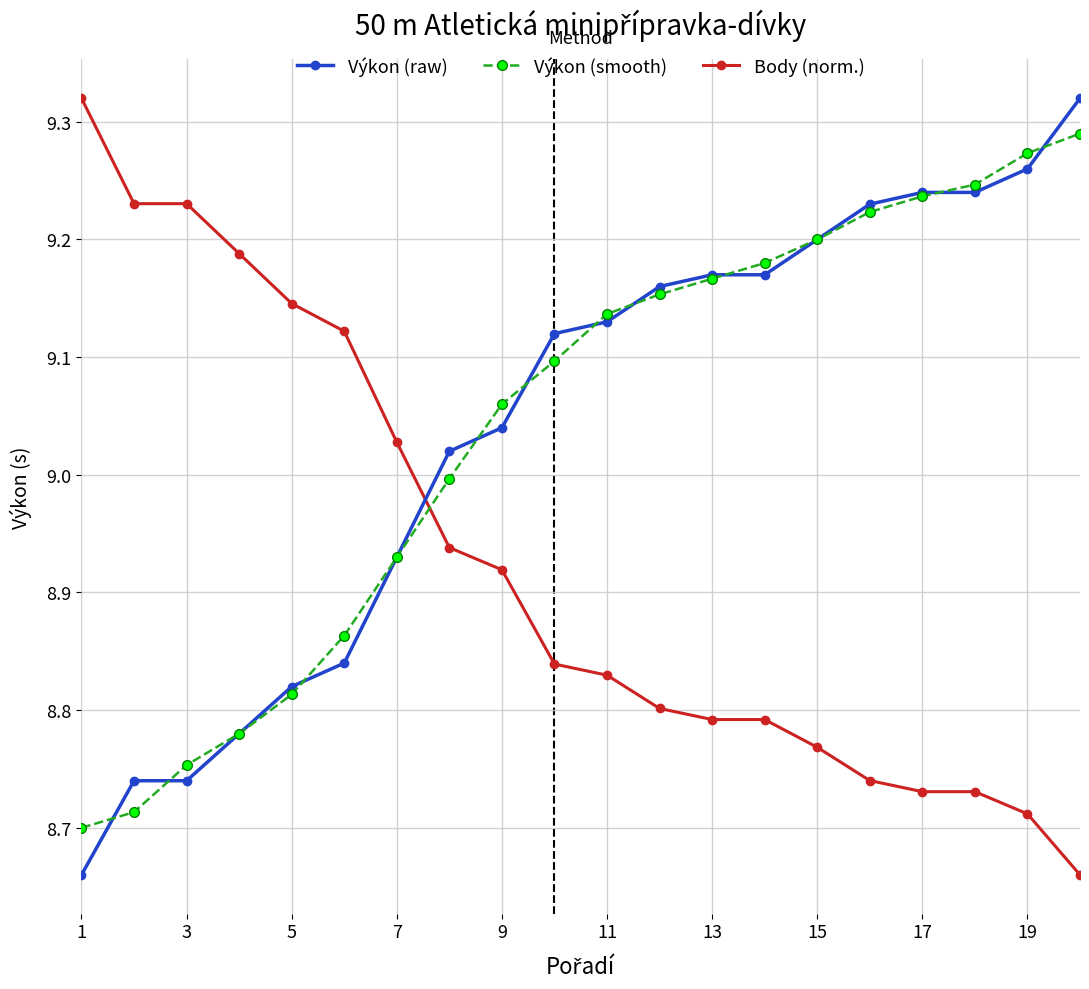

True or false: Výkon (smooth) has more than 2 interior local peaks.

False